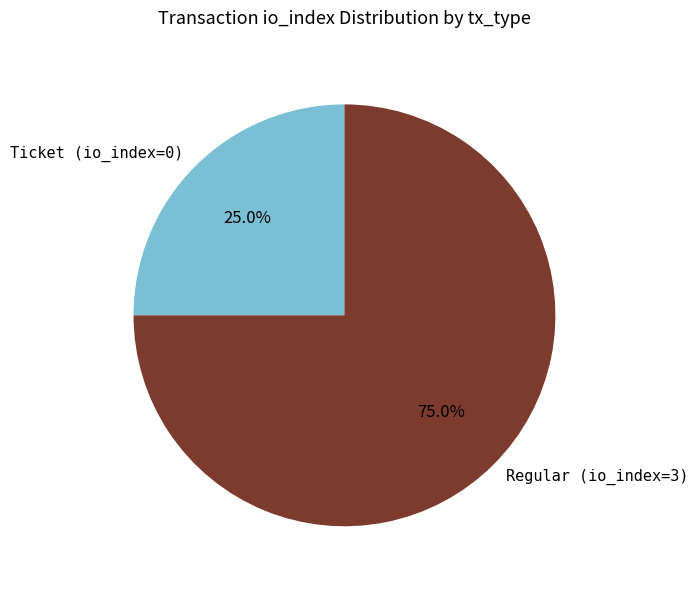

Does any single category account for the majority?

Yes